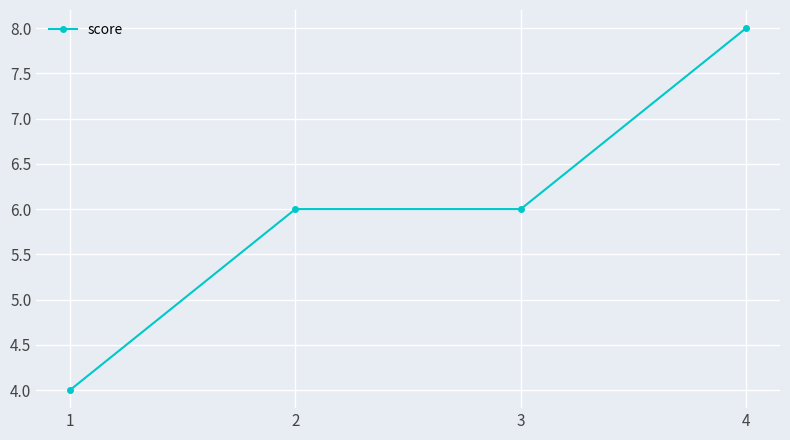

Is it true that the value at 4 is 8?

True